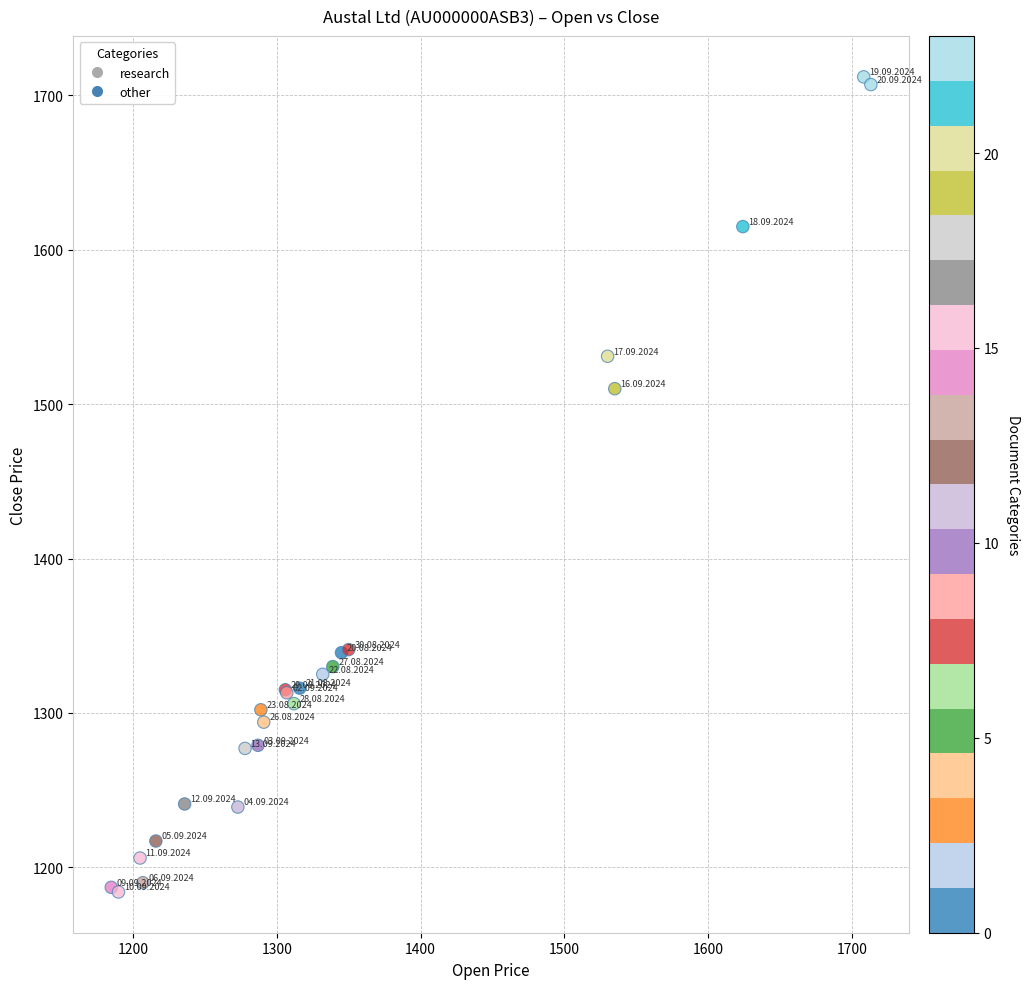

What Y value in the scatter plot is closest to 1448?

1510